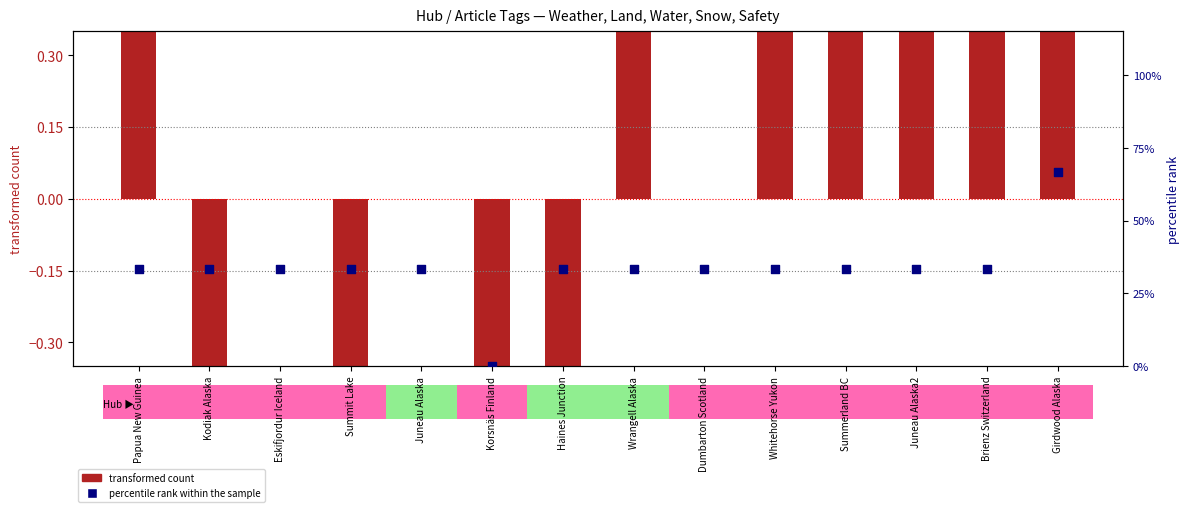

Which has a higher value, Whitehorse Yukon or Kodiak Alaska?

Whitehorse Yukon